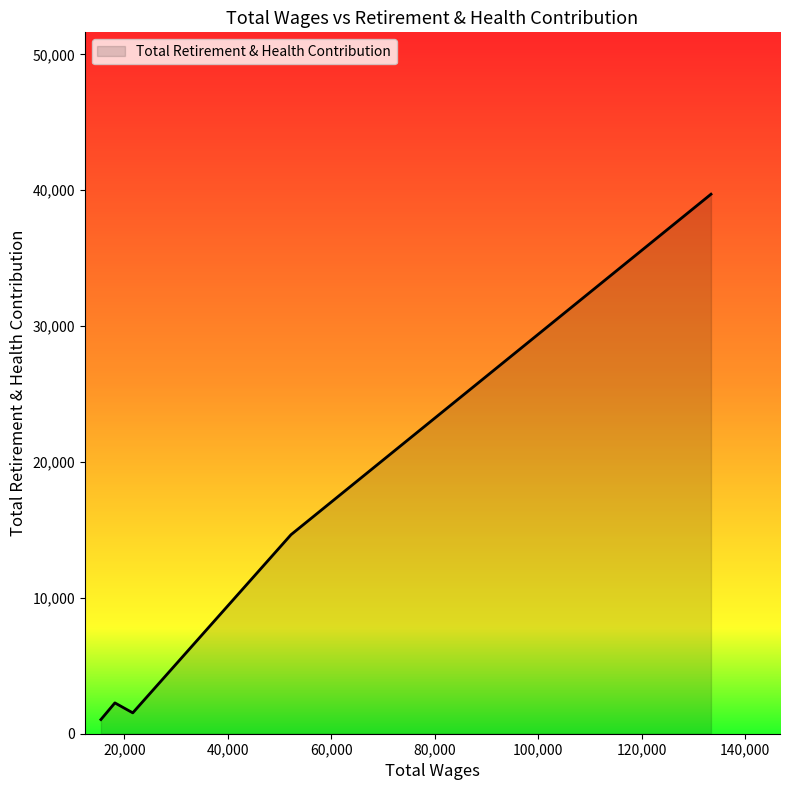

What is the greatest value displayed?

39707